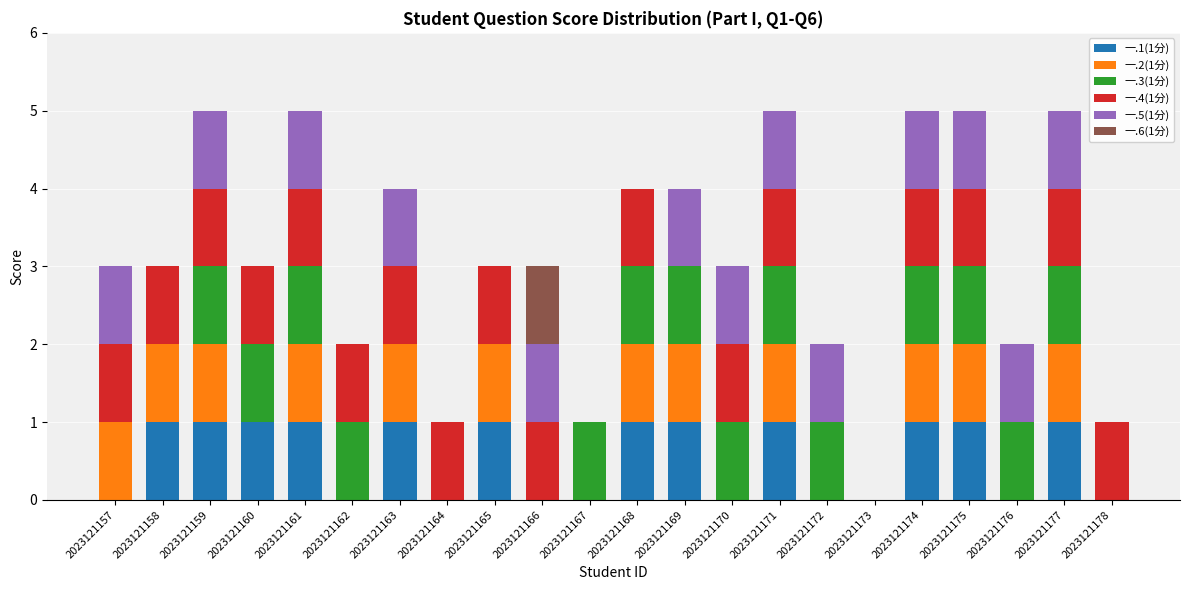

Are the bars grouped side by side (vs. stacked)?

No